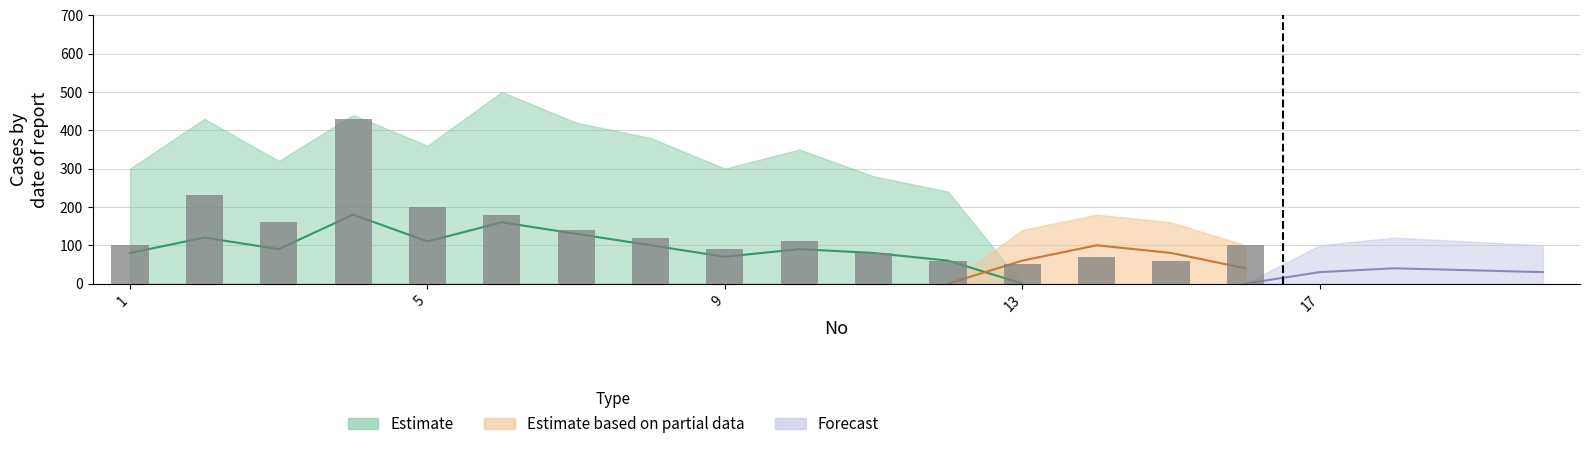

What is the average value?

136